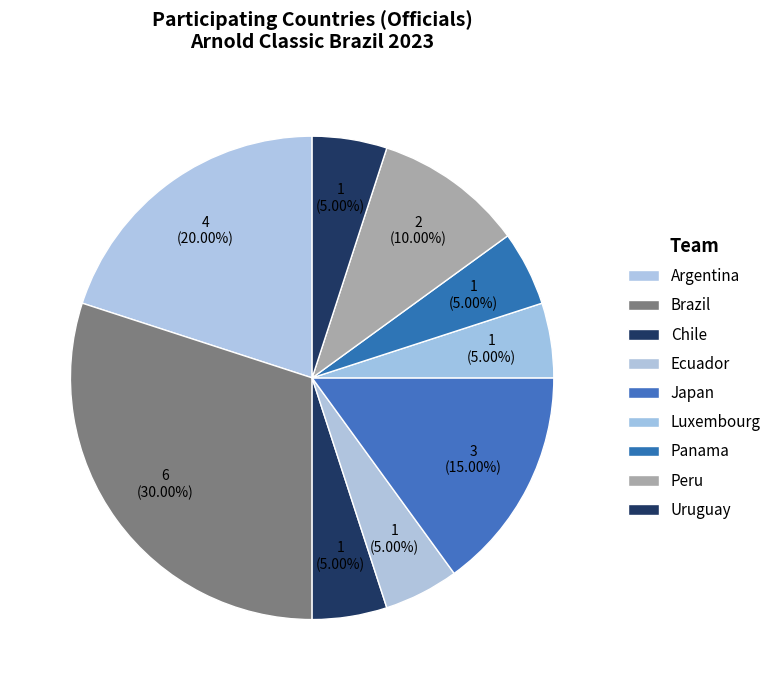

Rank the categories by value from highest to lowest.

Brazil, Argentina, Japan, Peru, Chile, Ecuador, Luxembourg, Panama, Uruguay